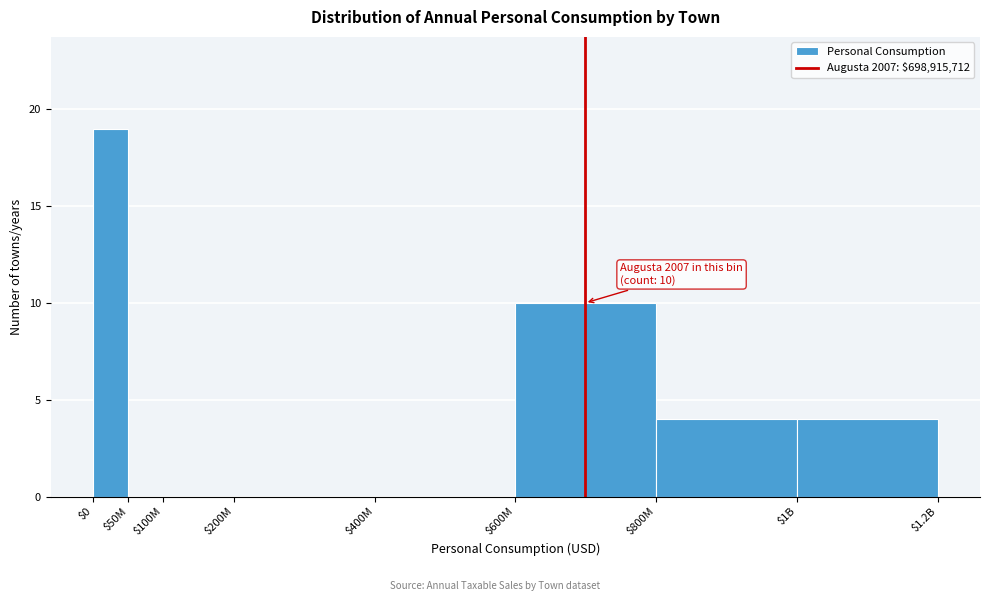

Where is the data nearest to the value 9?

$600M